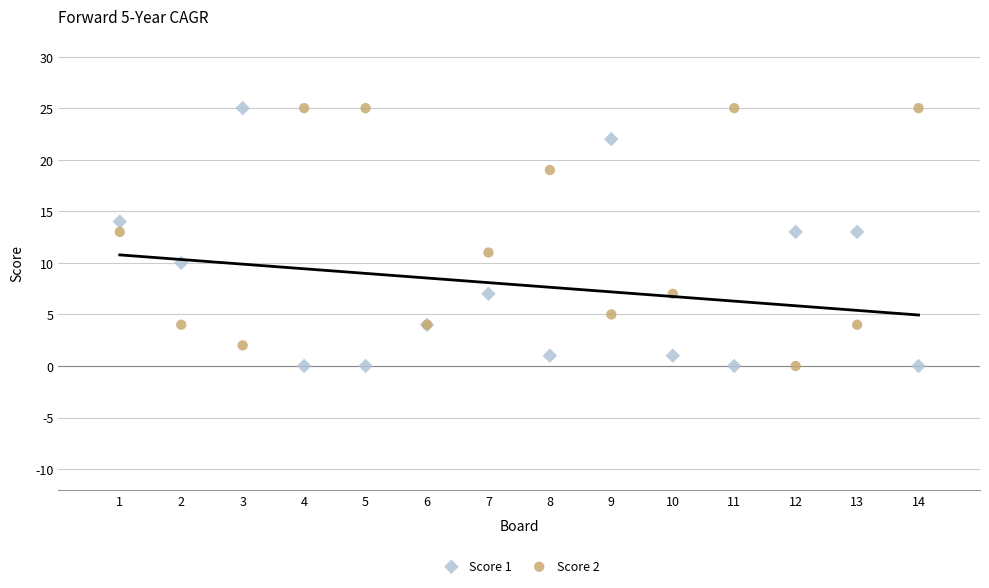

What is the X range (max minus min) for the scatter plot?

13